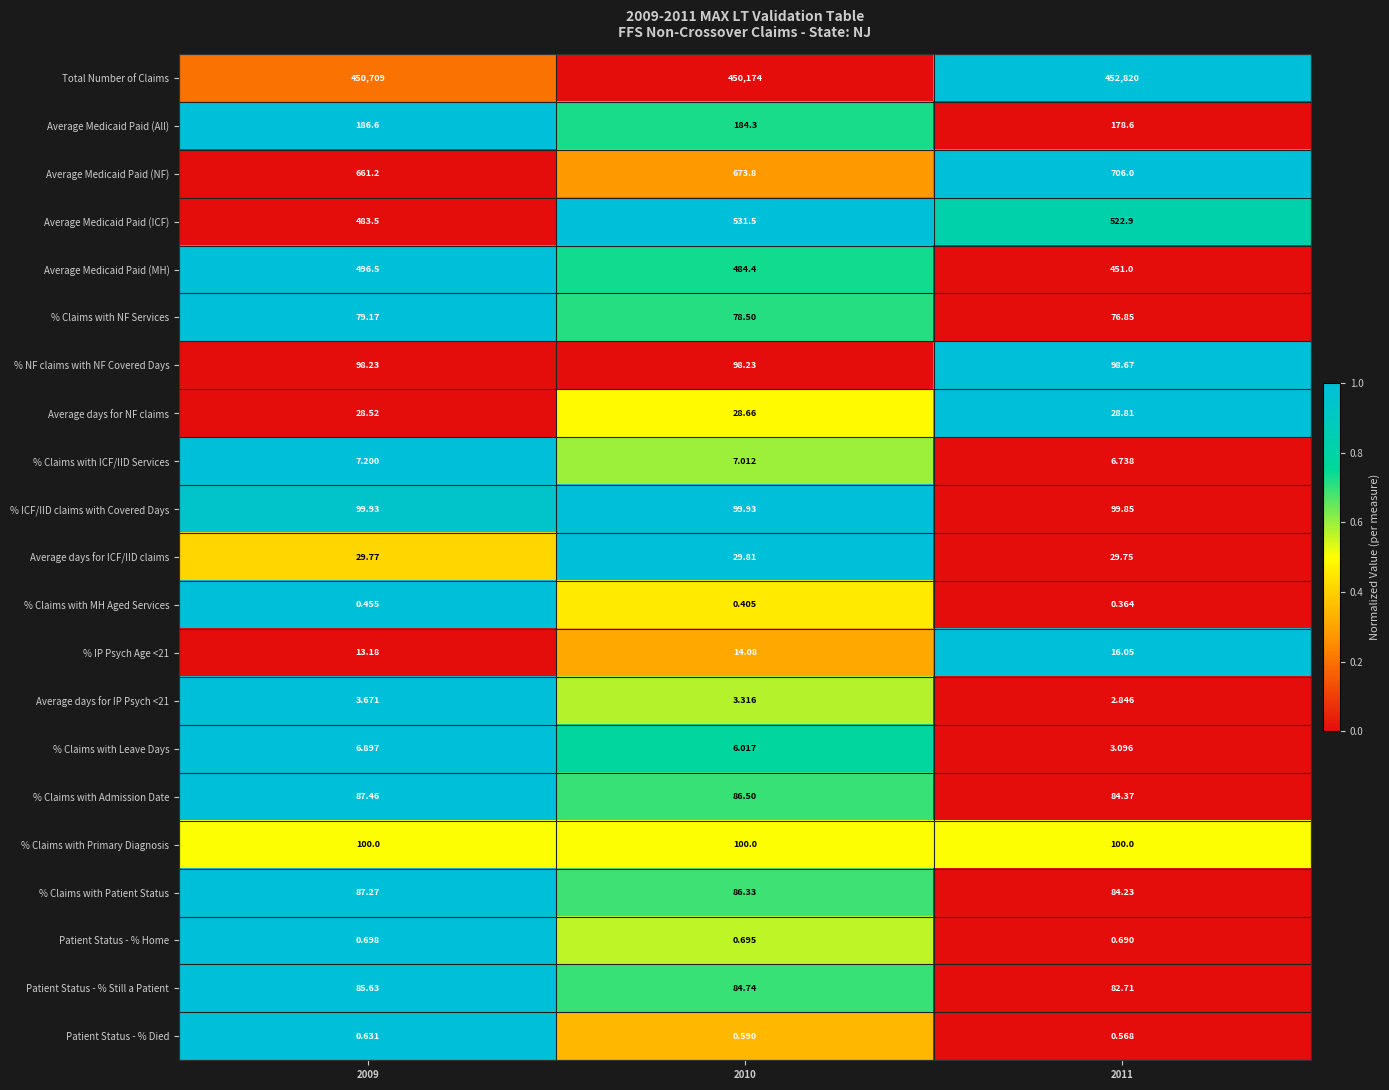

Which series has the largest total across all categories?

Total Number of Claims